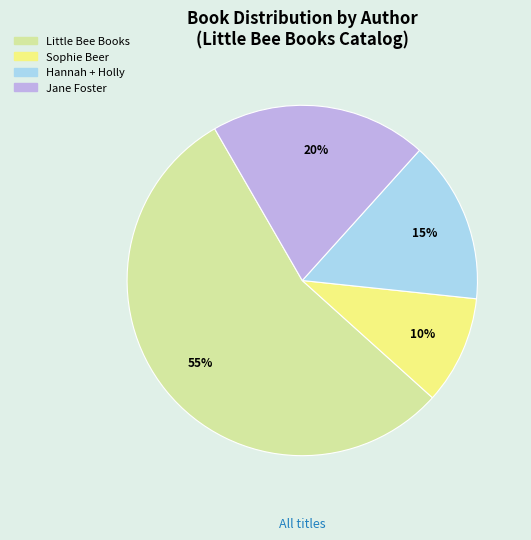

Rank the categories by value from lowest to highest.

Sophie Beer, Hannah + Holly, Jane Foster, Little Bee Books